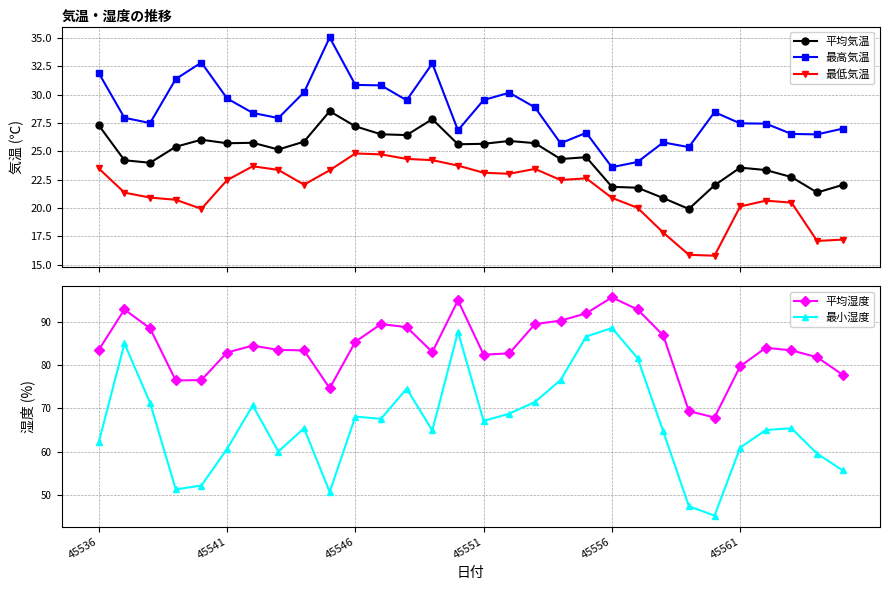

Does the chart display data point markers on the line(s)?

Yes